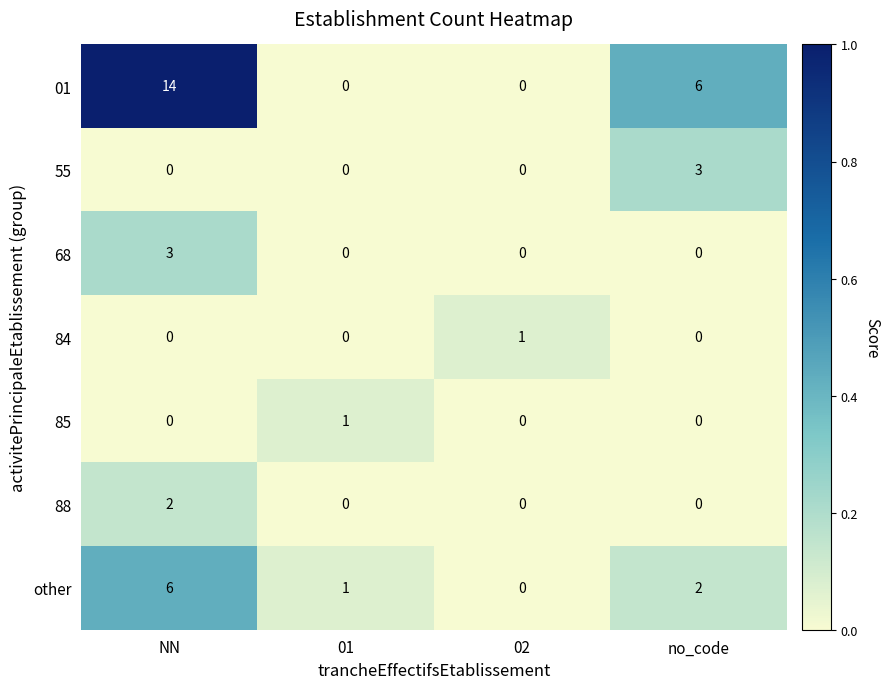

At which label does other reach its peak?

NN